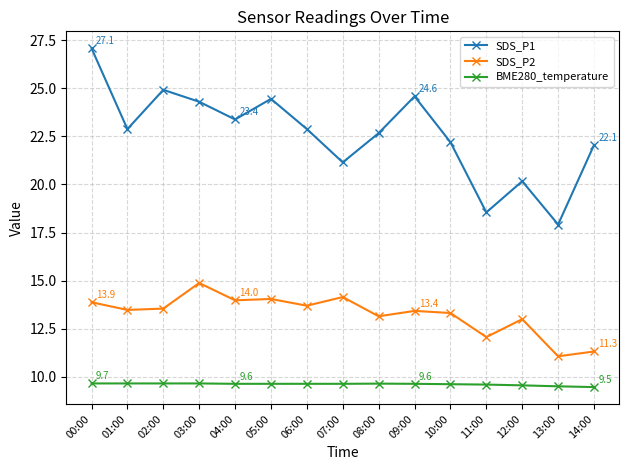

What is the smallest value displayed?

9.5